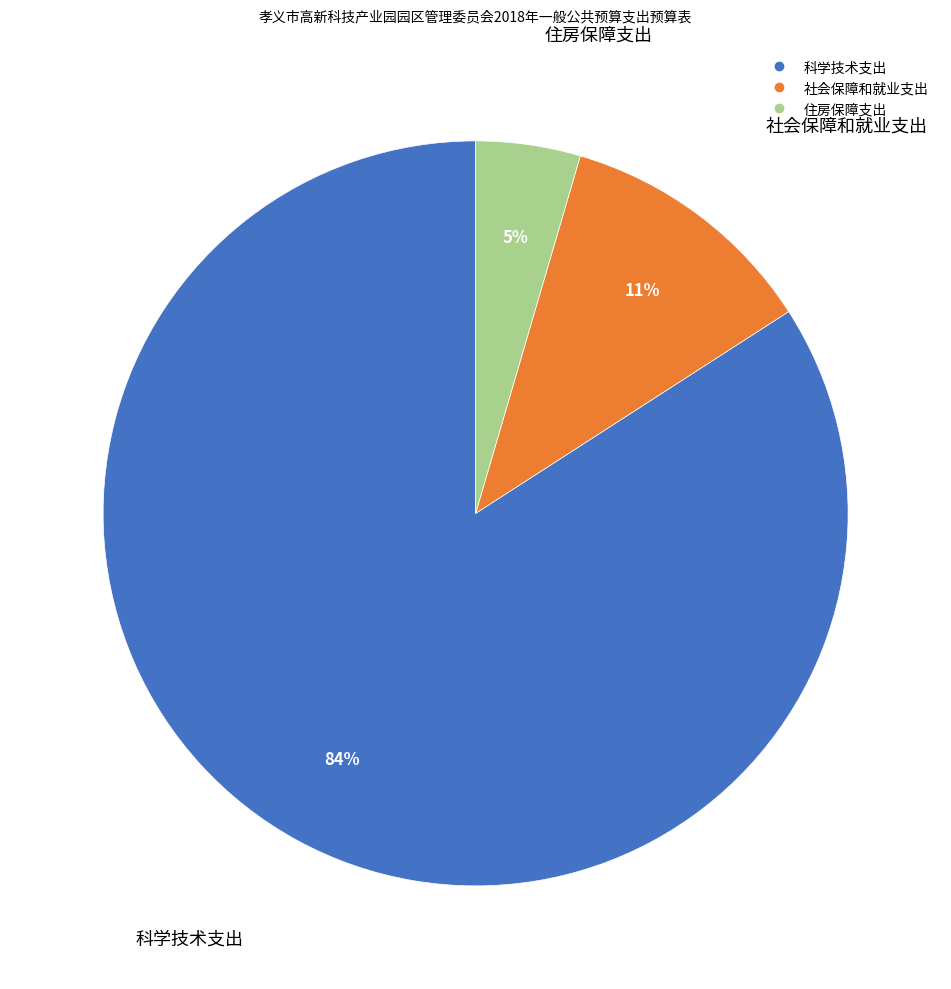

Combined, do 科学技术支出 and 住房保障支出 account for over 50%?

Yes